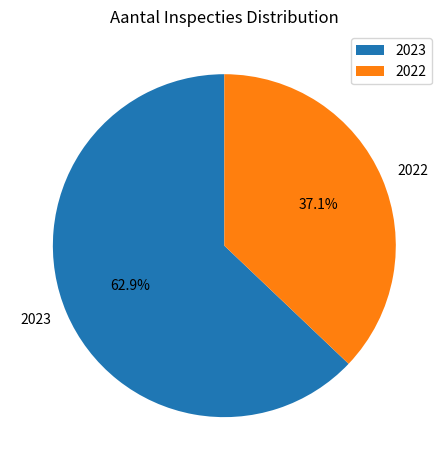

True or false: 2022 accounts for 37% of the total.

True